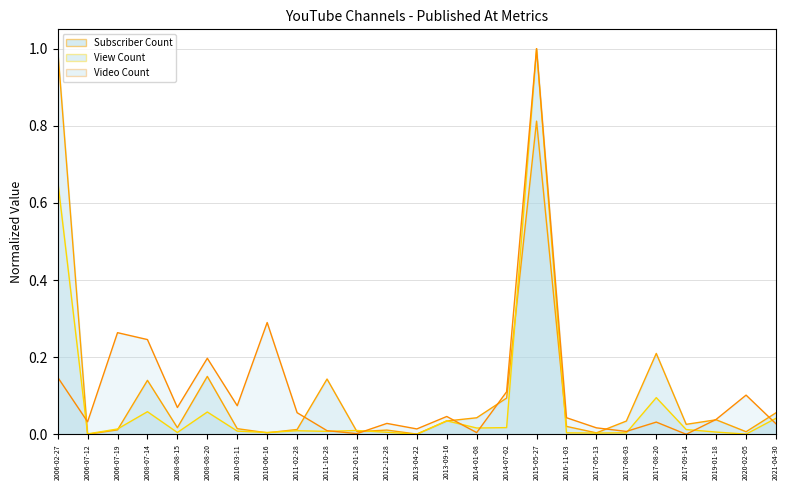

At which category is the sum across all series the highest?

2015-05-27